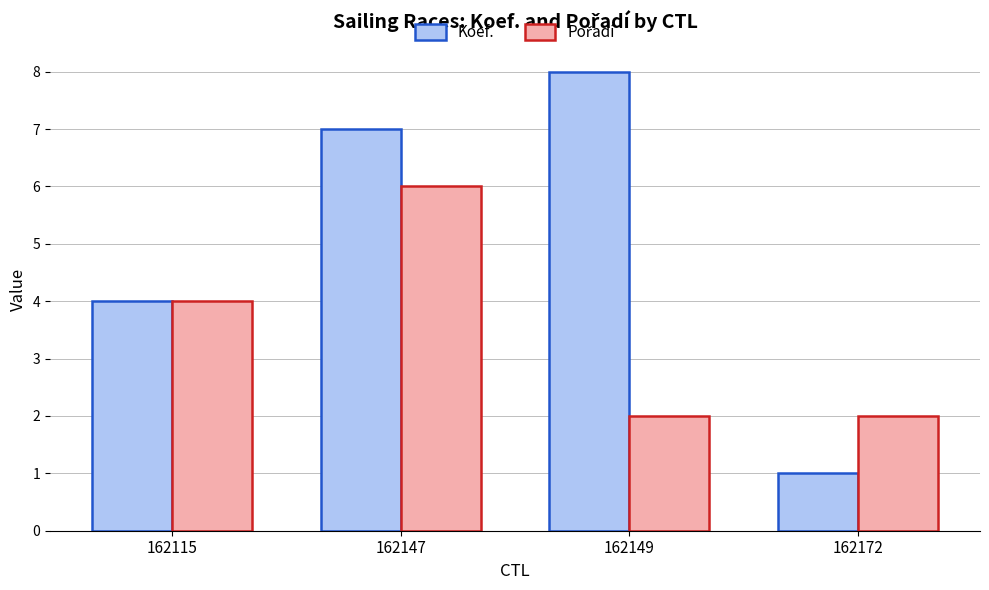

What is the value of the Koef. bar at the 1st from the left?

4